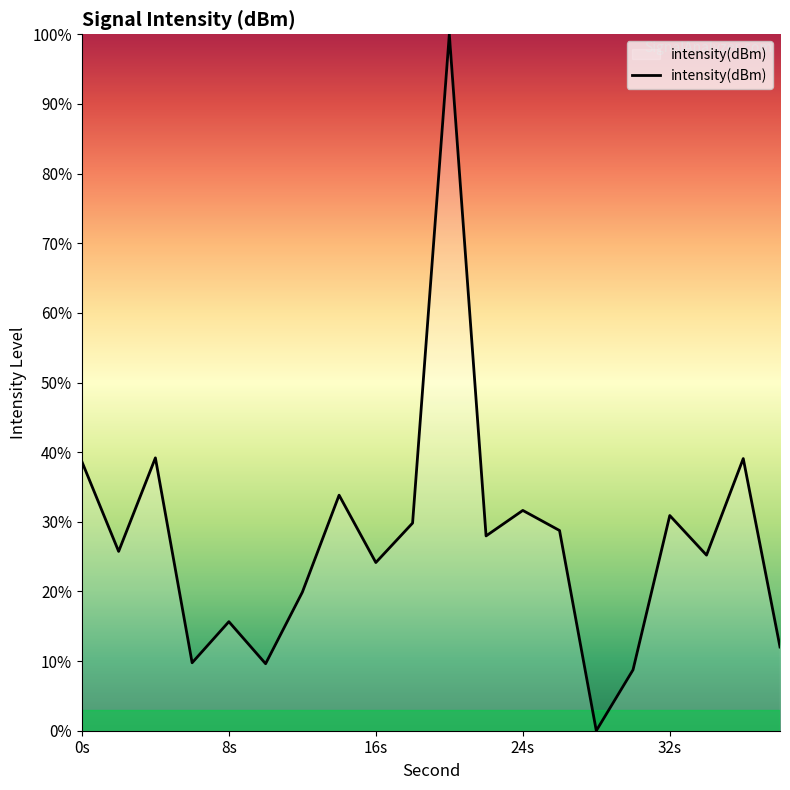

What is the greatest value displayed?

100.0